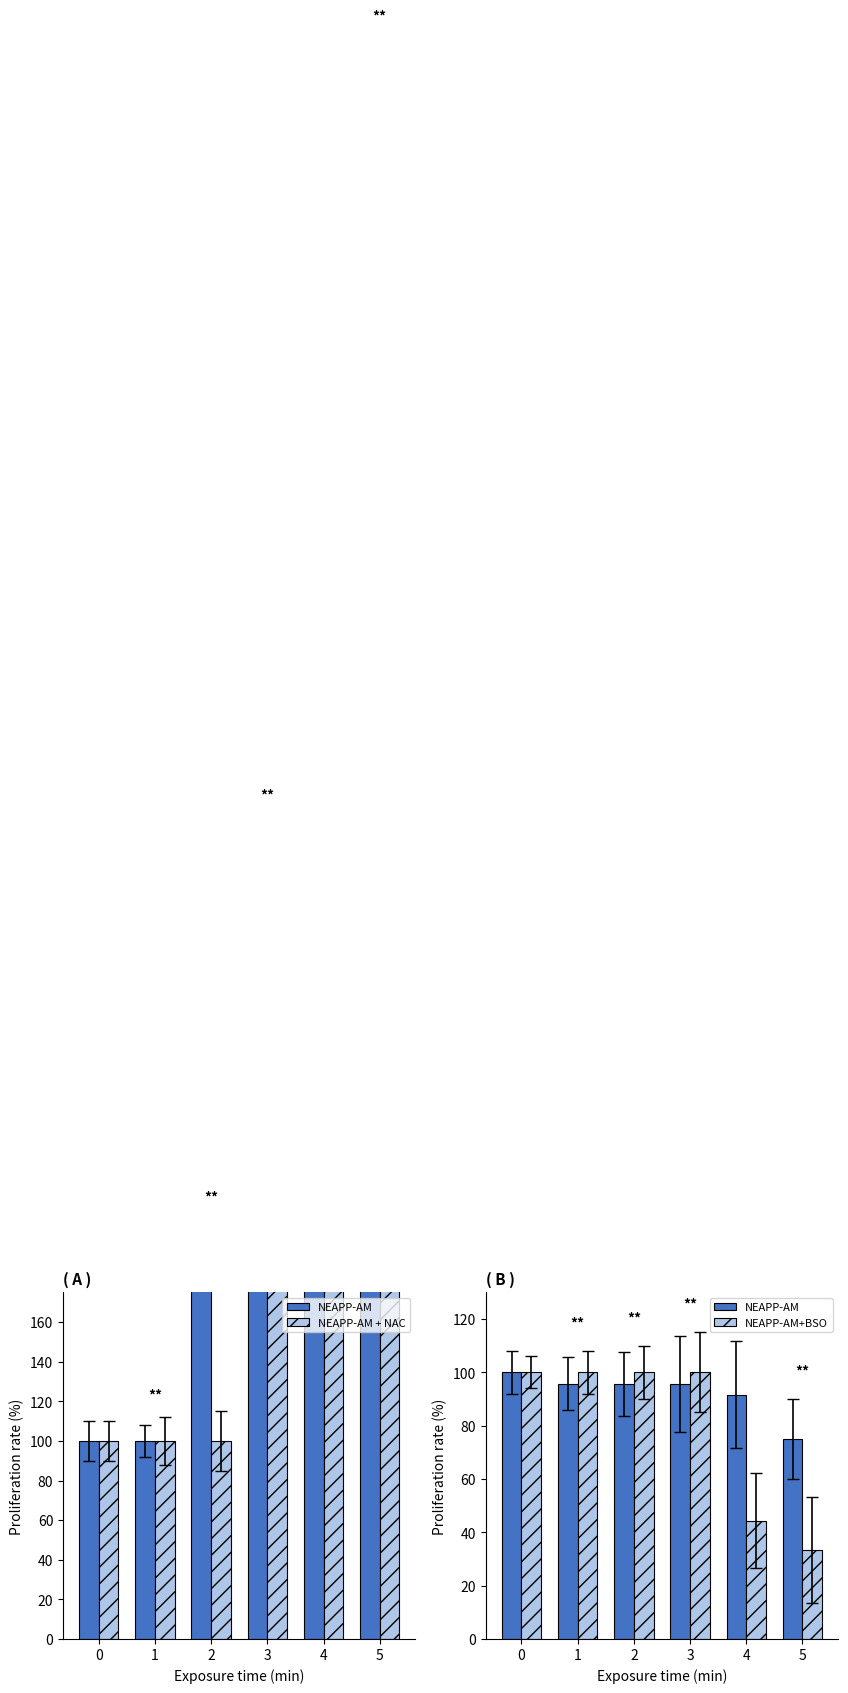

At which category does the chart reach its peak across all series?

5